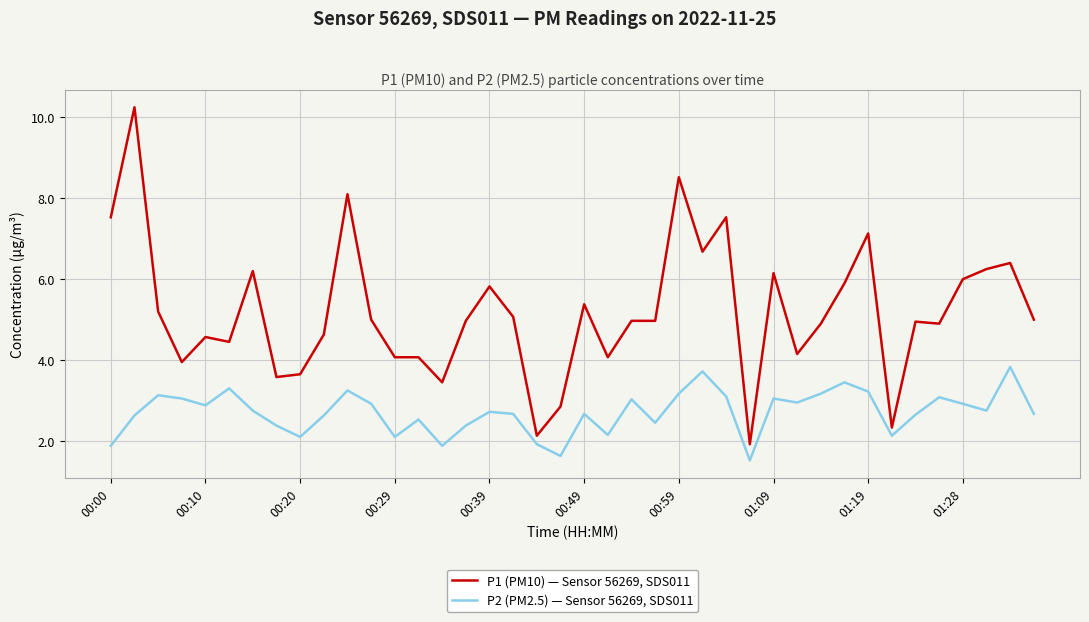

True or false: P2 (PM2.5) — Sensor 56269, SDS011 and P1 (PM10) — Sensor 56269, SDS011 cross at least once.

False